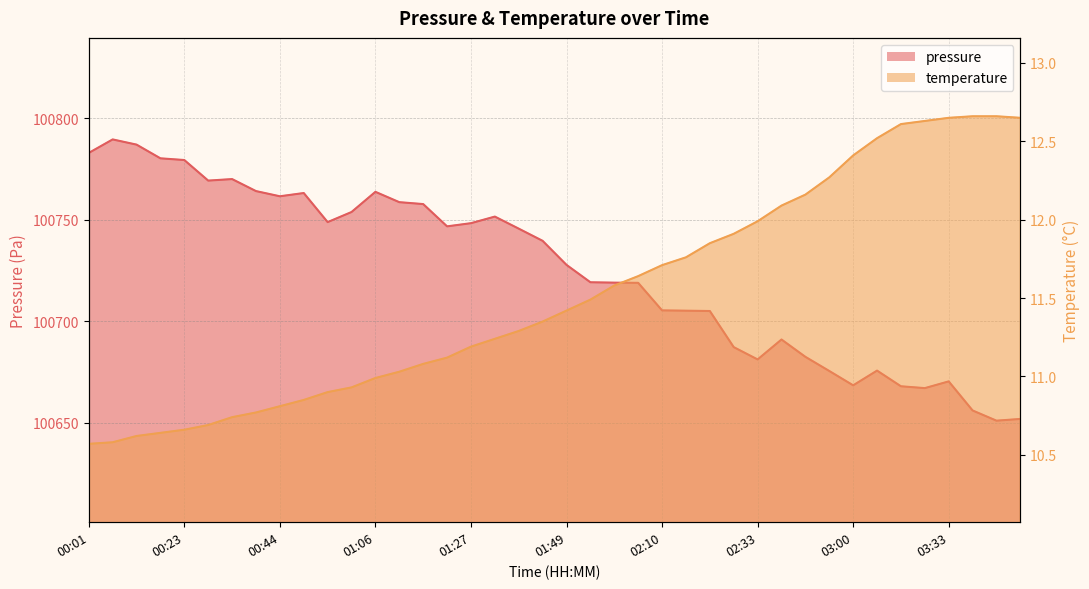

How many interior local valleys does the pressure series have?

8